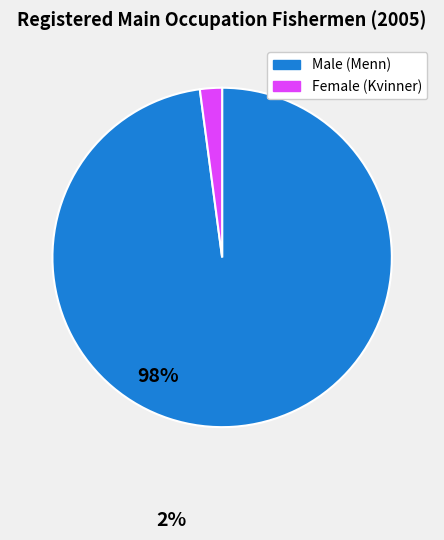

True or false: Female (Kvinner) accounts for 2% of the total.

True